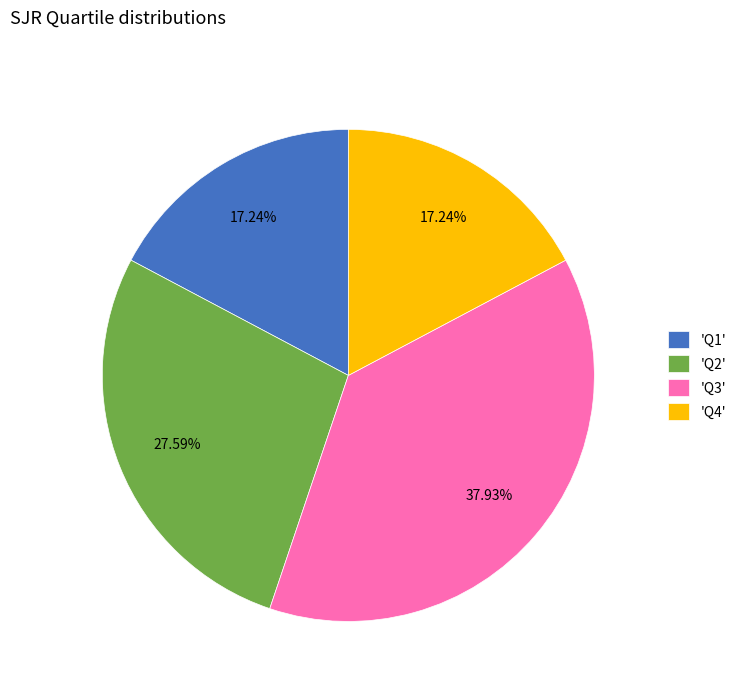

Does any single category account for the majority?

No